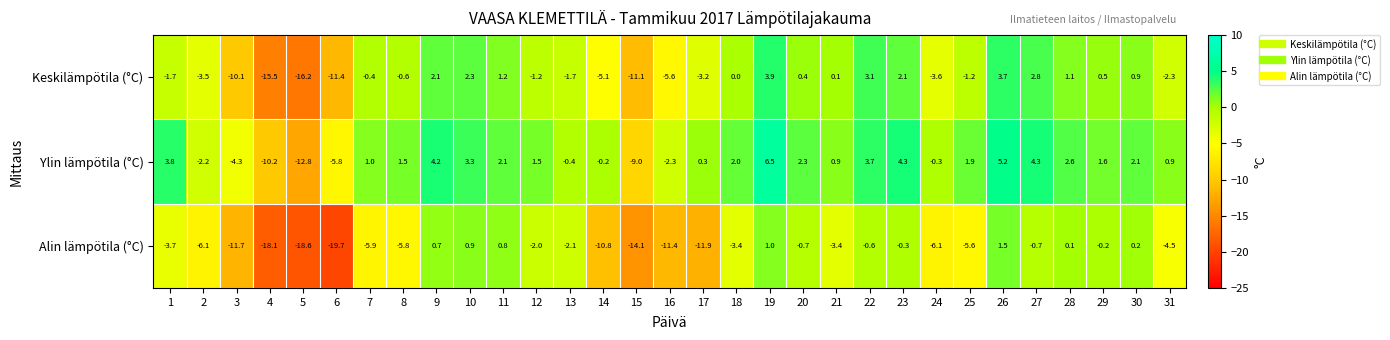

What is the highest value of the Alin lämpötila (°C) series?

1.5